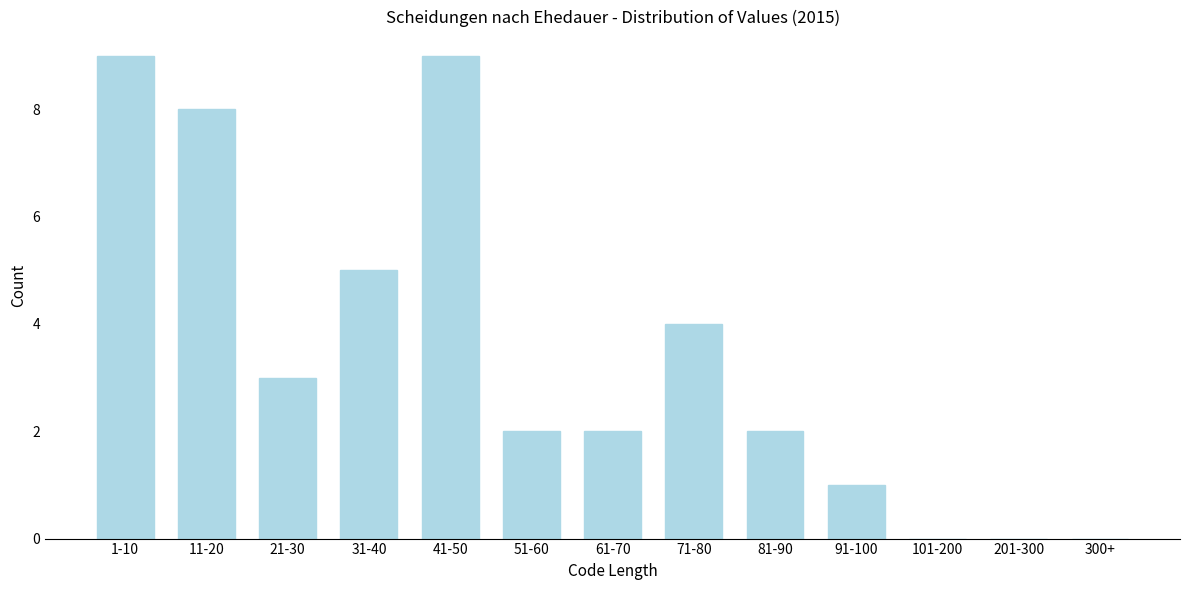

Reading left to right, extract all data points from this chart.

1-10=9	11-20=8	21-30=3	31-40=5	41-50=9	51-60=2	61-70=2	71-80=4	81-90=2	91-100=1	101-200=0	201-300=0	300+=0